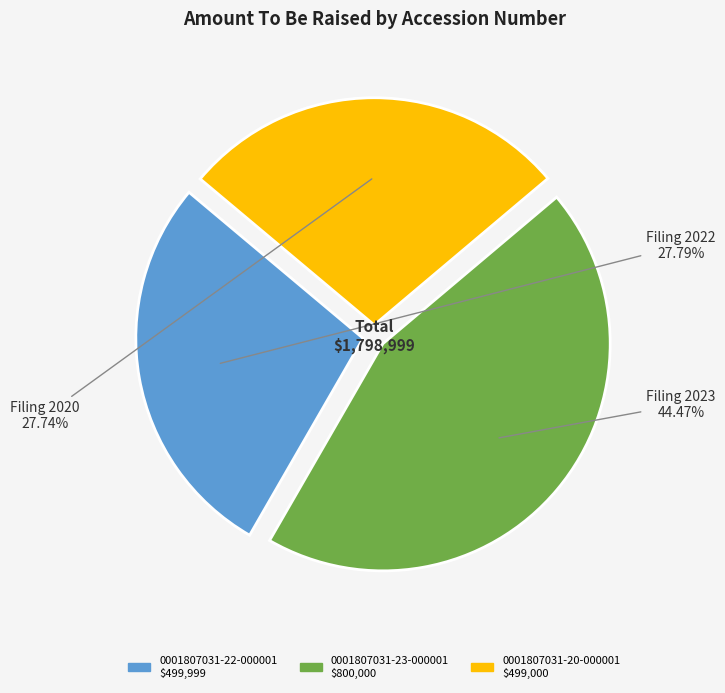

The 0001807031-22-000001 slice represents 18% of the pie. True or false?

False